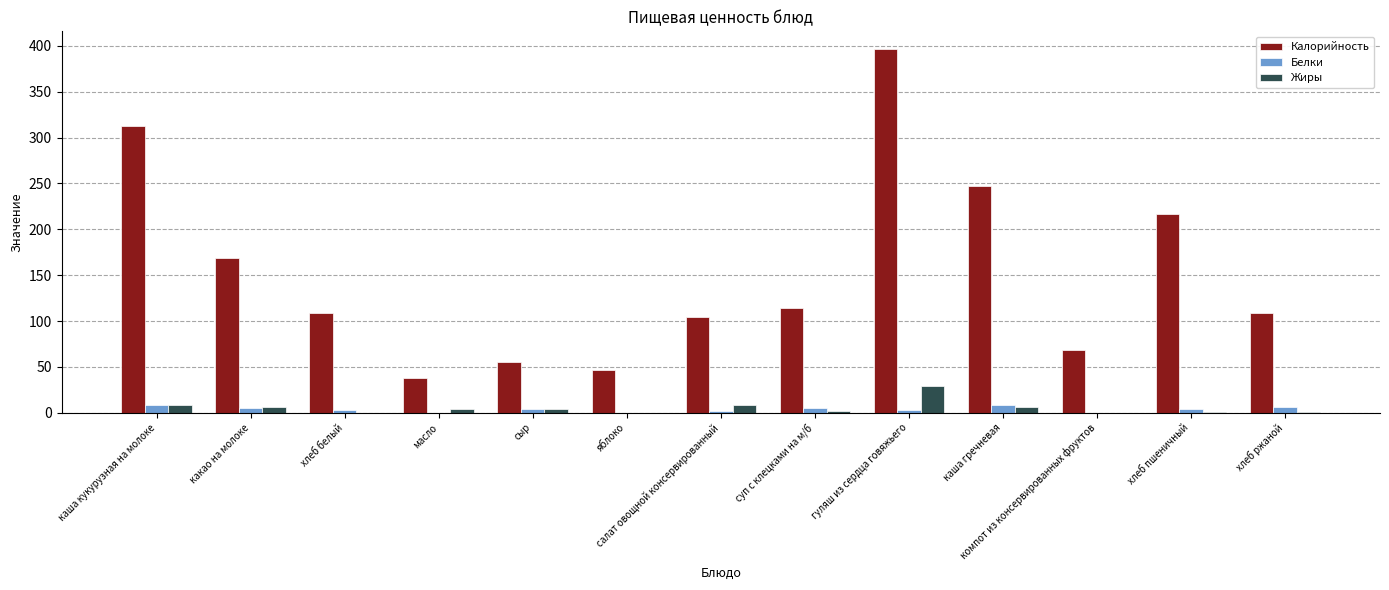

Is the value of Белки at сыр greater than the value of Калорийность at хлеб белый?

No